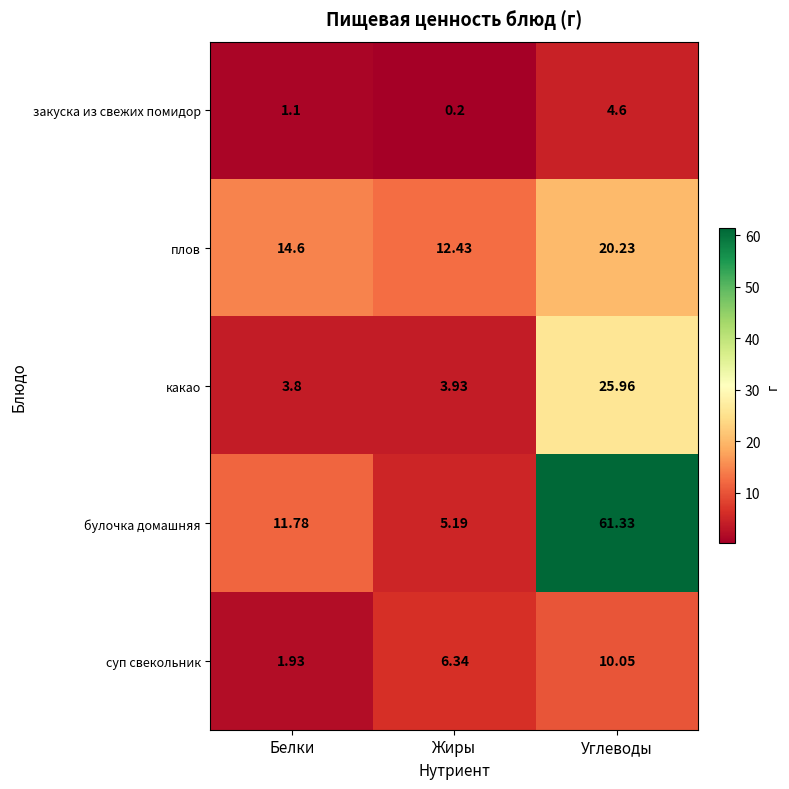

Which label corresponds to the smallest value in the chart?

Жиры